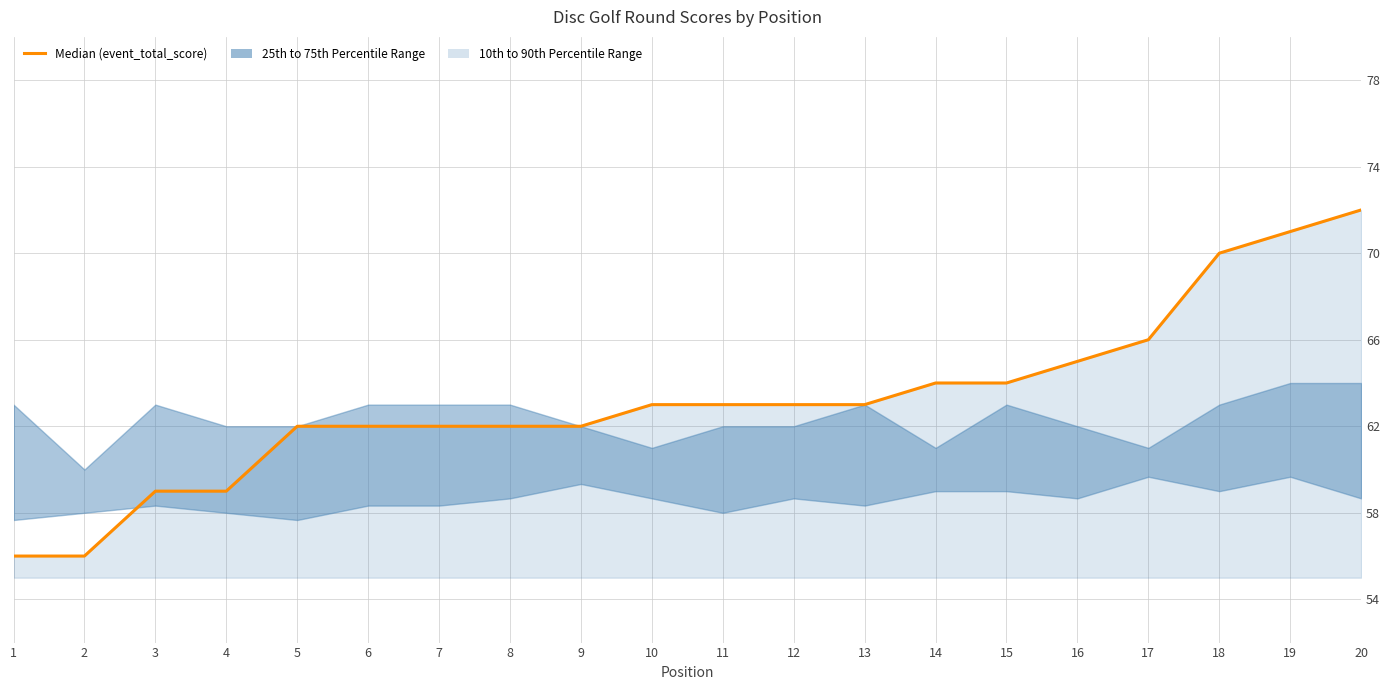

Rank the categories by value from highest to lowest.

20, 19, 18, 17, 16, 14, 15, 10, 11, 12, 13, 5, 6, 7, 8, 9, 3, 4, 1, 2